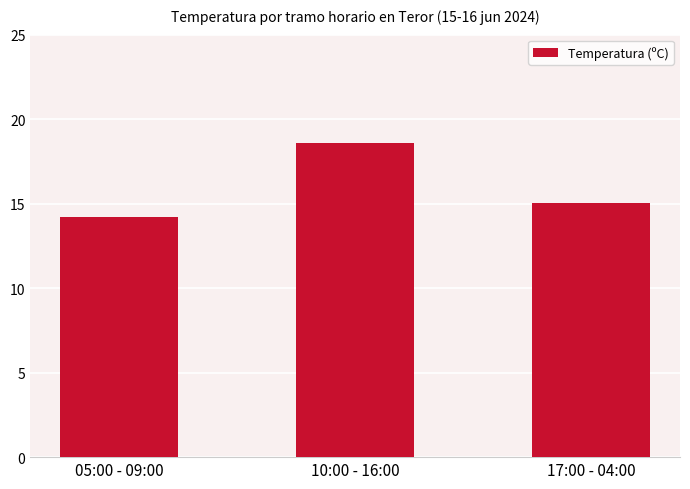

What is the value of the 3rd bar from the left?

15.1